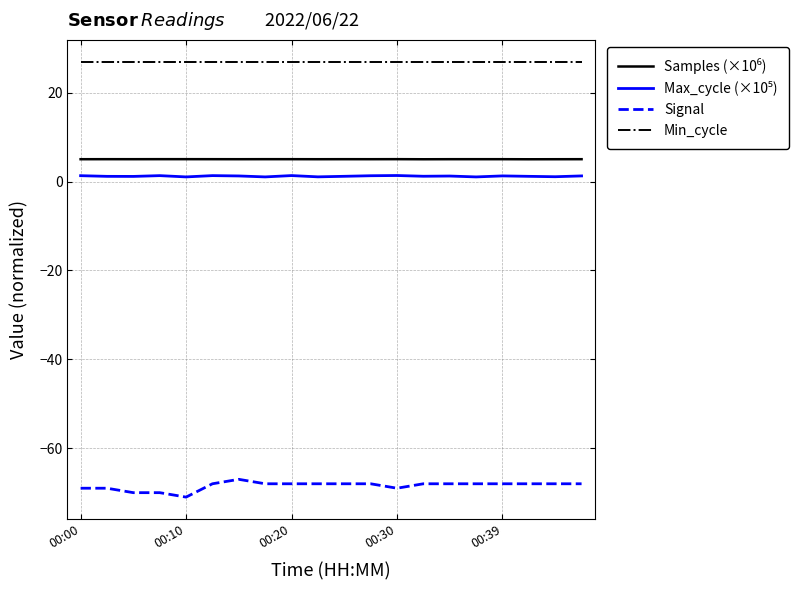

Does the chart display data point markers on the line(s)?

No